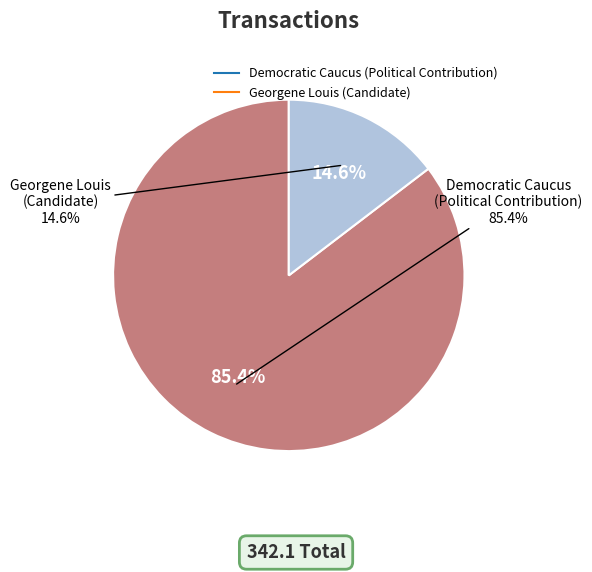

To the nearest percent, what portion does Georgene Louis (Candidate) represent?

15%